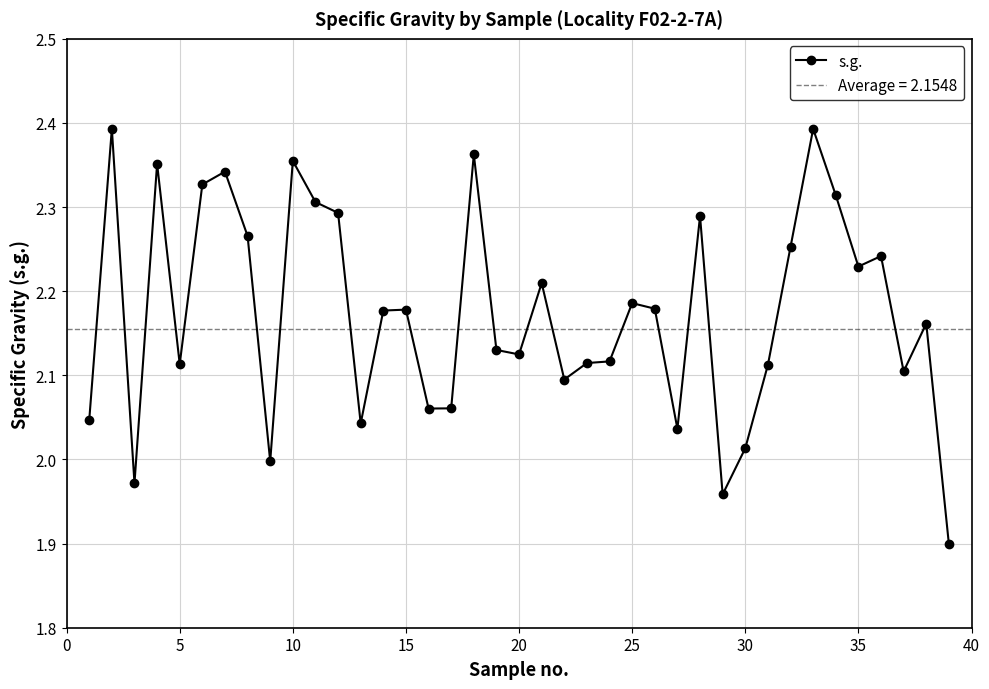

True or false: s.g. has a value of 4.2 at 10.

False